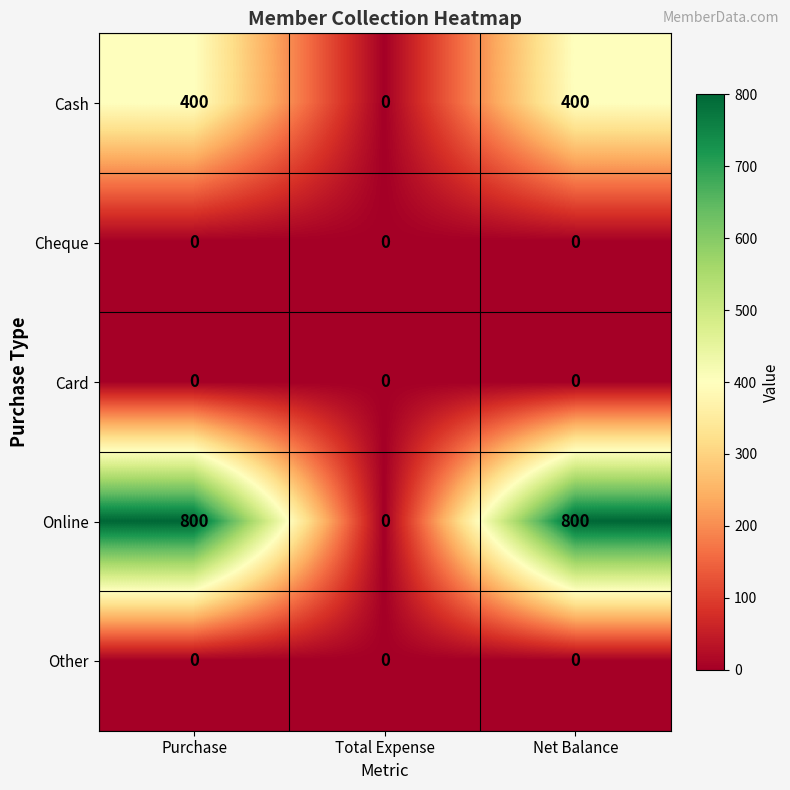

What is the sum of the Cash values at Net Balance and Total Expense?

400